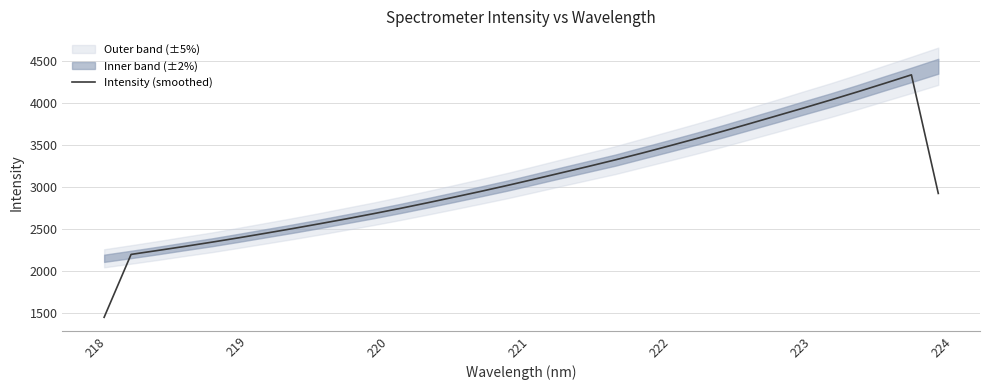

How many interior local peaks (higher than both neighbors) does the data have?

1